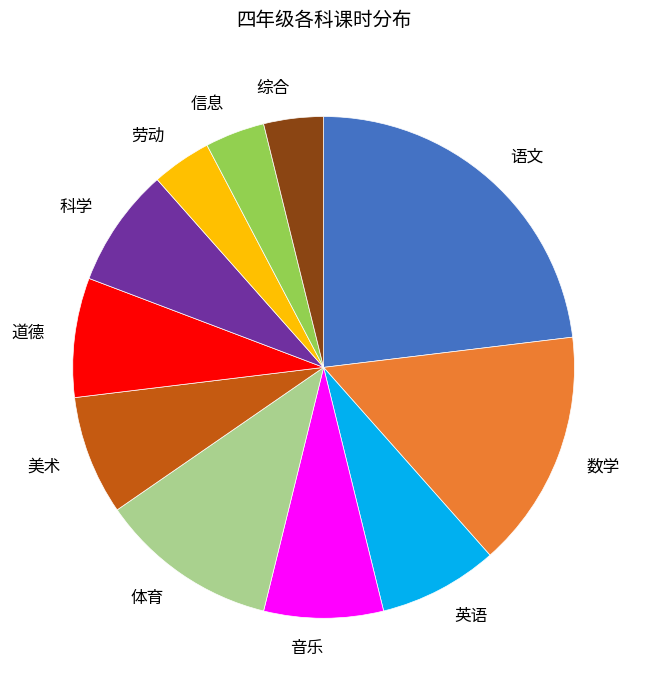

True or false: 体育 accounts for 12% of the total.

True